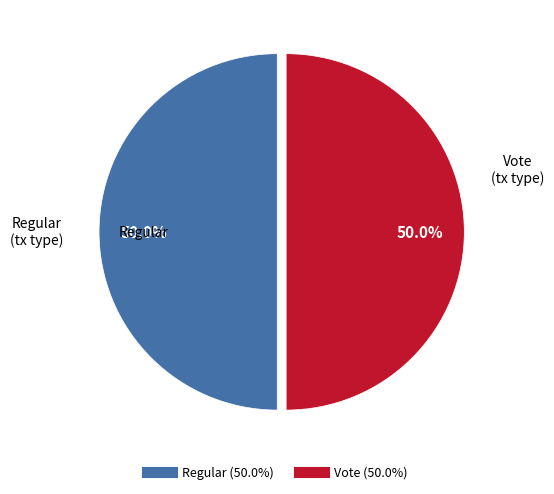

What percentage is NOT represented by Vote?

50.0%